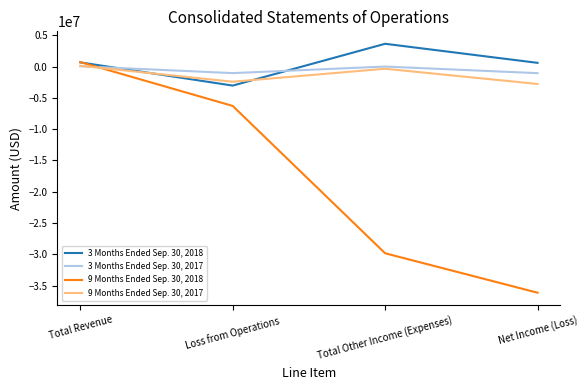

Is it true that 9 Months Ended Sep. 30, 2018 equals -29837711 at Total Other Income (Expenses)?

True